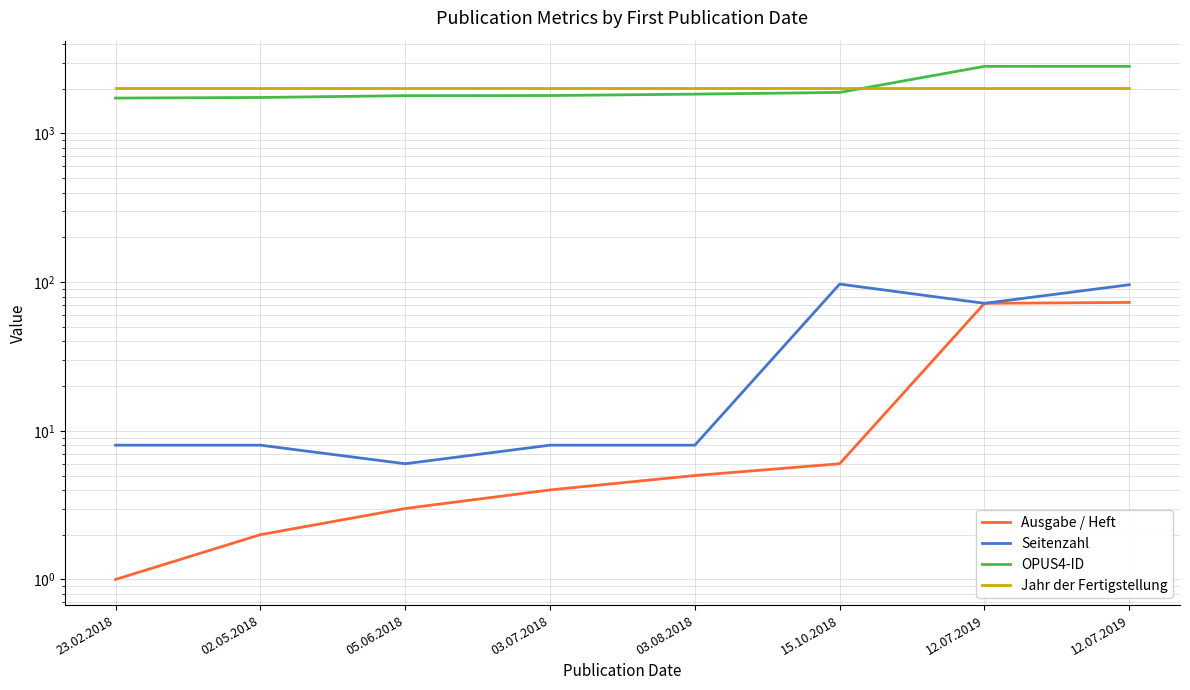

What is the value of the Jahr der Fertigstellung point at the 6th from the left?

2018